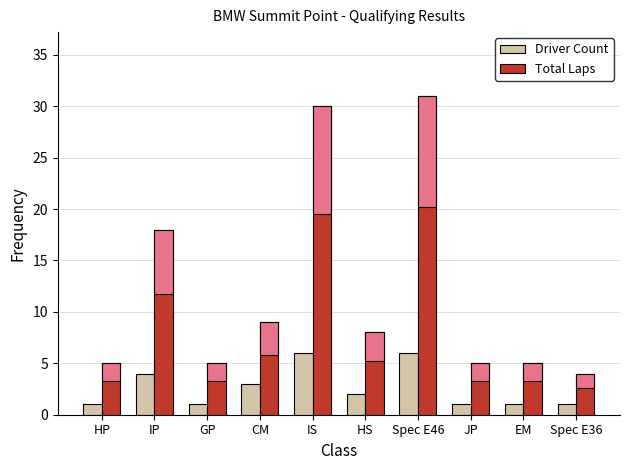

At Spec E36, list the series in order from smallest to largest.

Driver Count, Total Laps